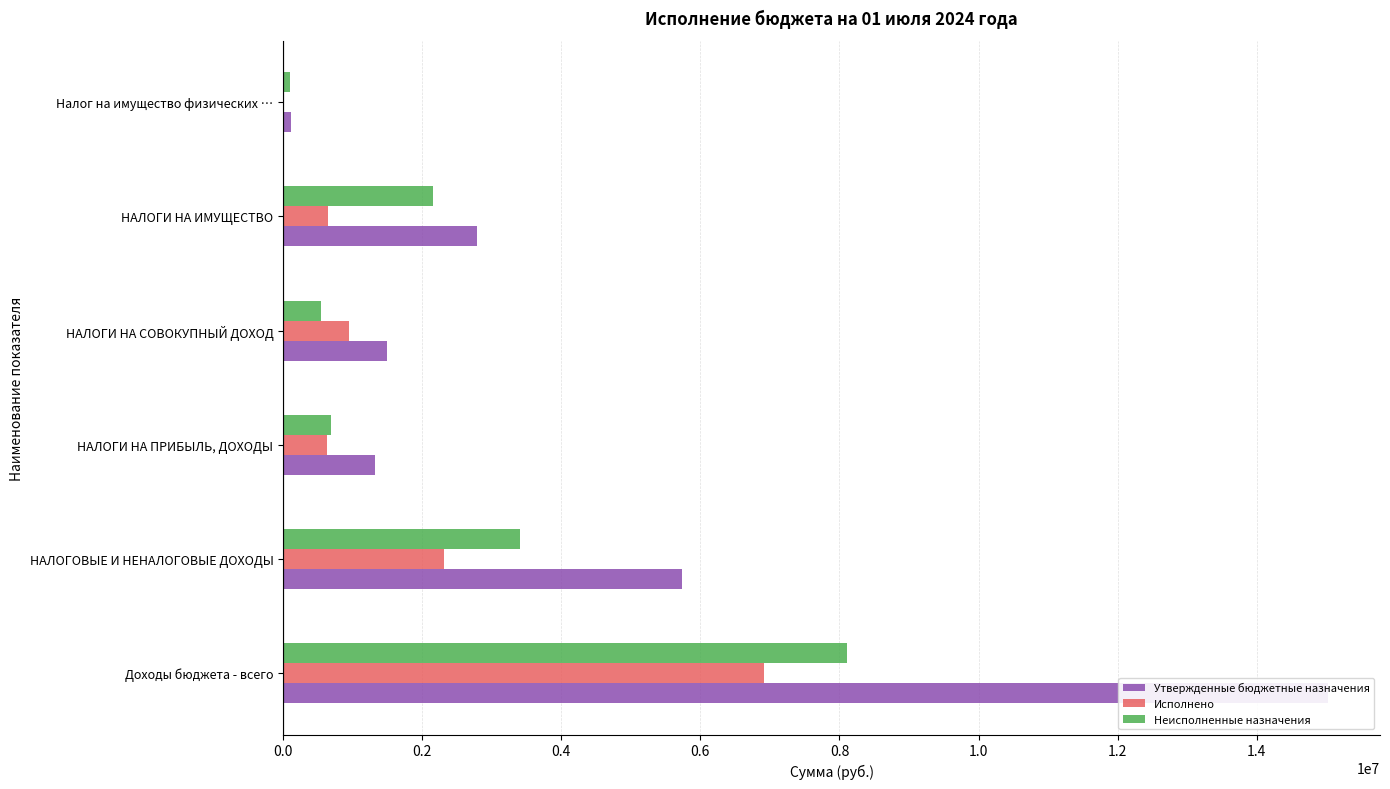

What position from the right is 0.2?

5